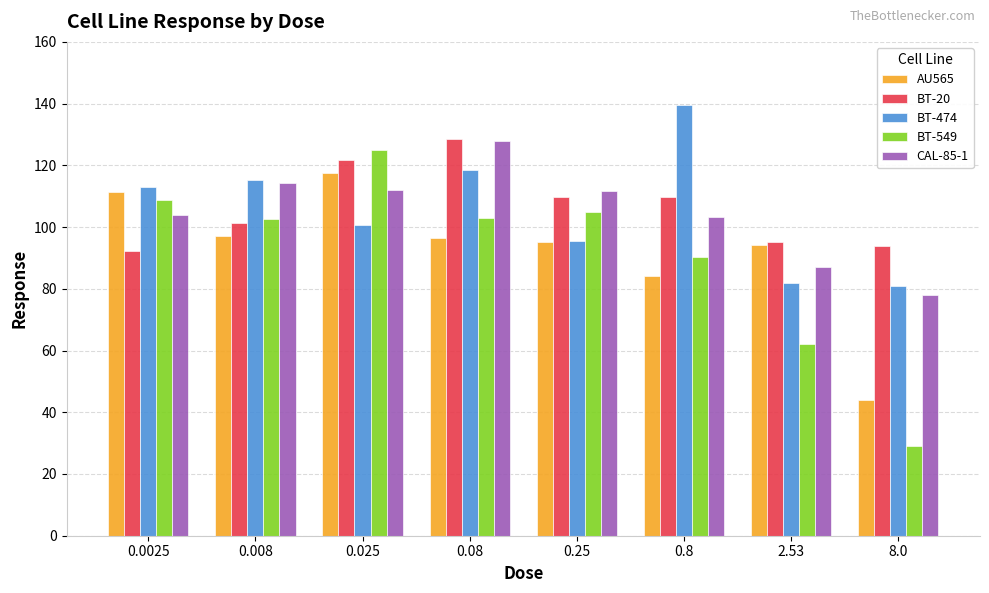

What is the greatest value displayed?

139.4